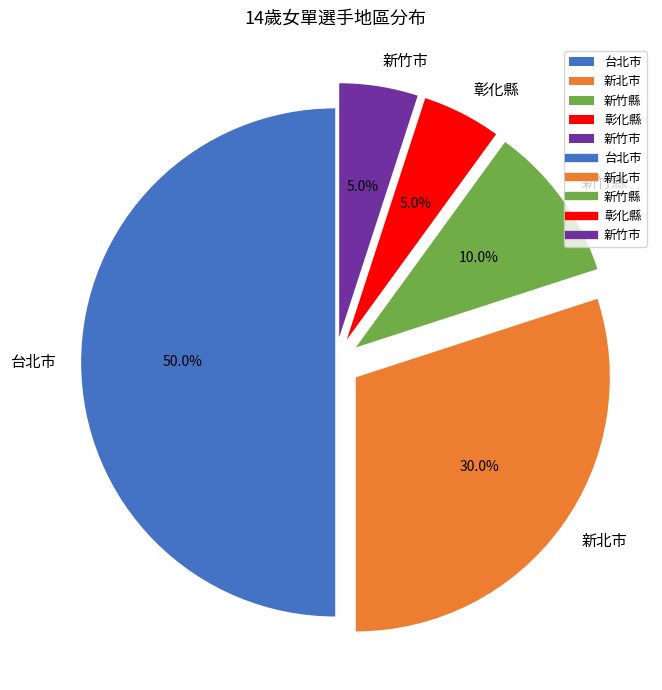

Between 彰化縣 and 新北市, which is larger?

新北市